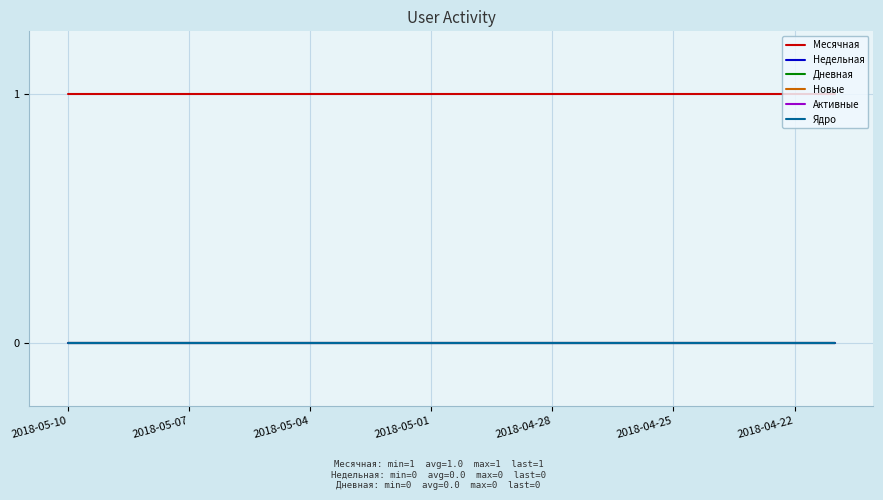

Does the chart have visible grid lines?

Yes